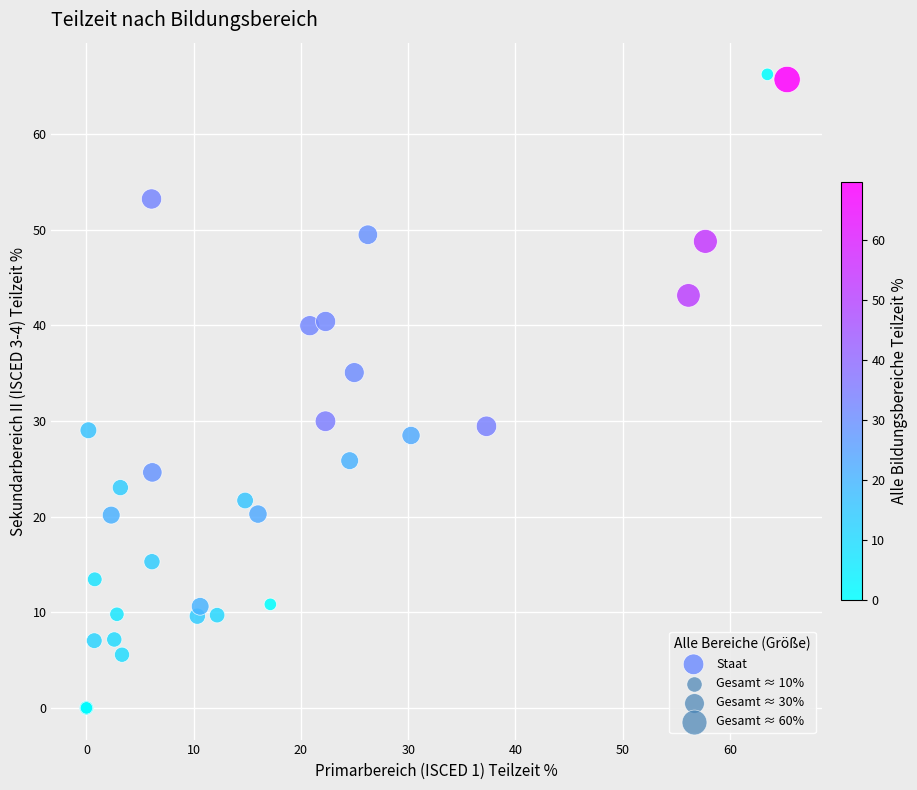

What Y value in the scatter plot is closest to 33?

35.0